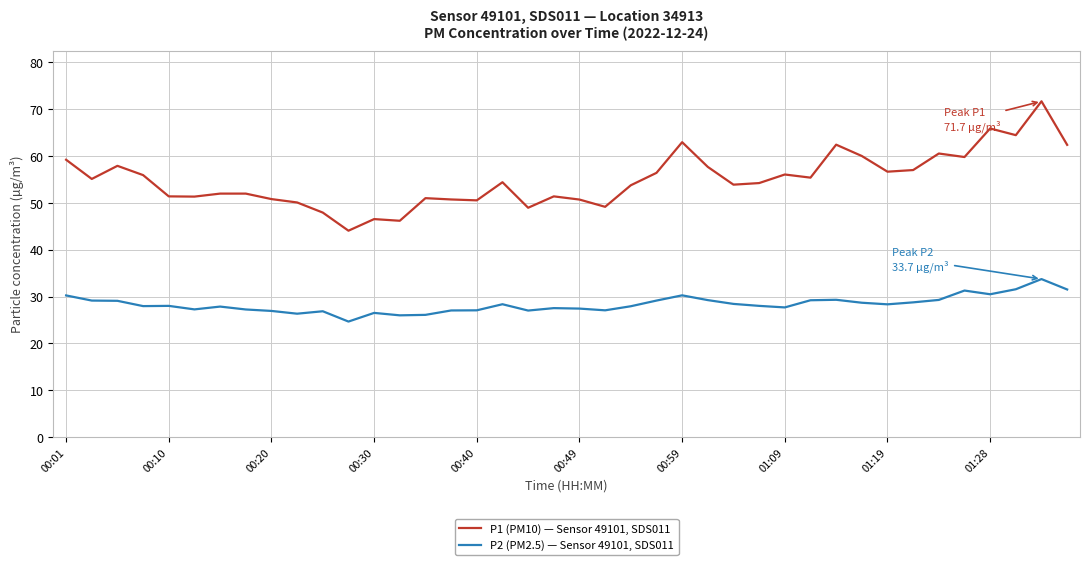

List the series in order of their peak value, highest first.

P1 (PM10) — Sensor 49101, SDS011, P2 (PM2.5) — Sensor 49101, SDS011